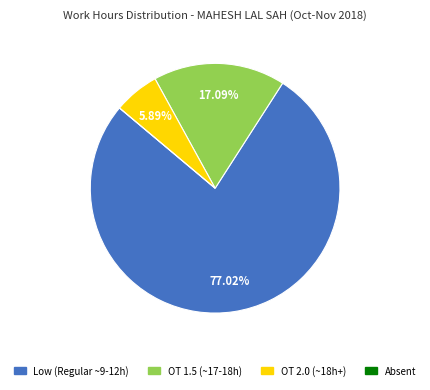

Does any single category account for the majority?

Yes